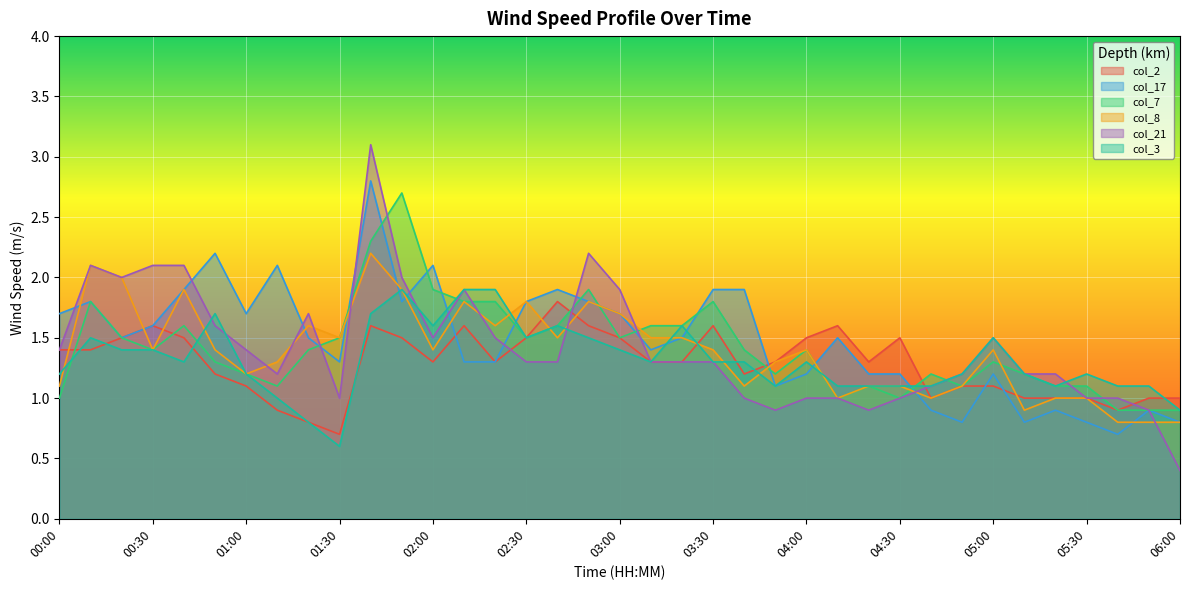

In col_17, how many points are higher than both neighbors (excluding endpoints)?

10